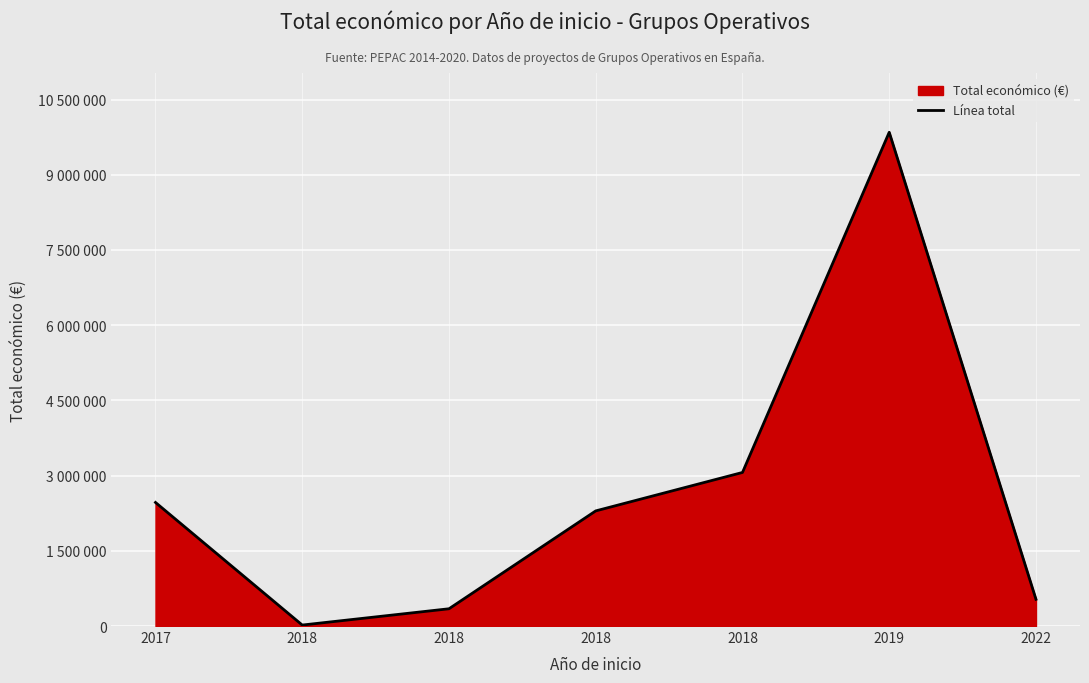

Rank the categories by value from highest to lowest.

2019, 2018, 2017, 2018, 2022, 2018, 2018